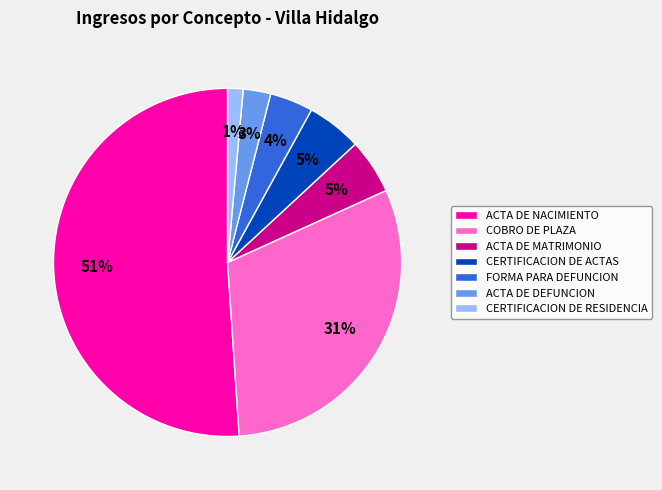

Is there a majority slice in this chart?

Yes